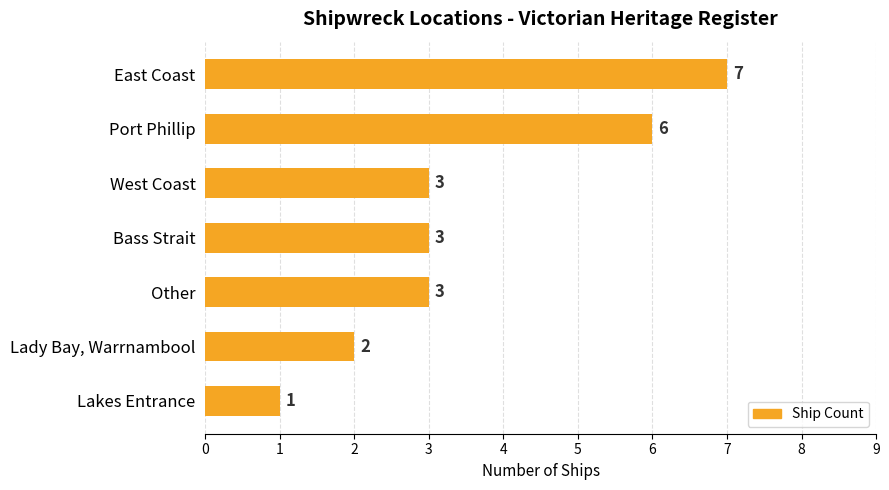

What is the average value?

4